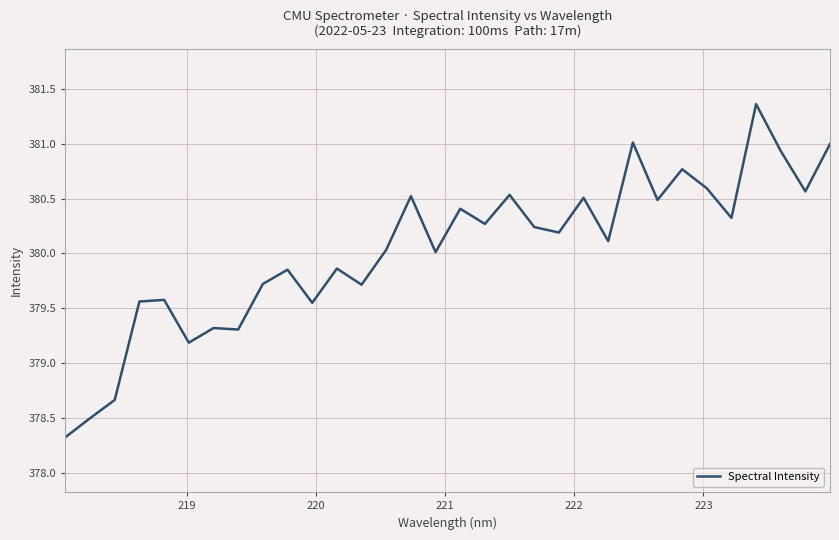

What is the sum of all values?

12161.0